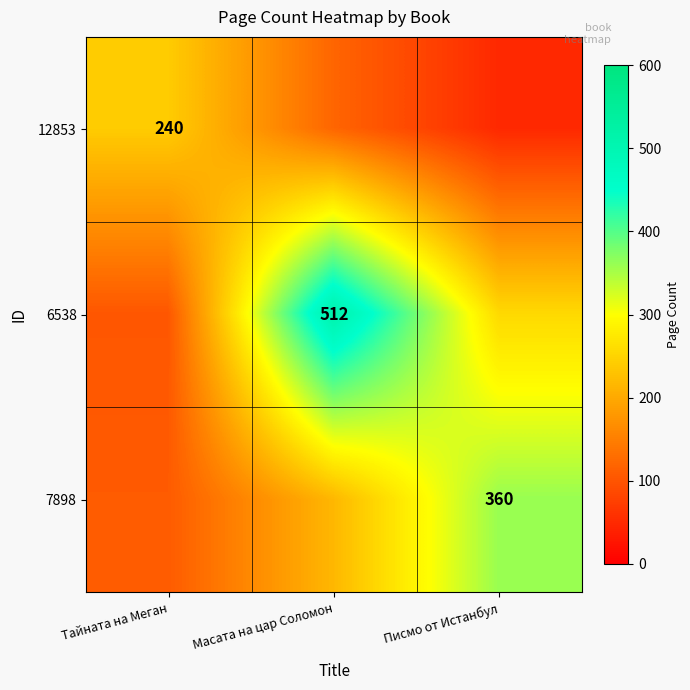

Is it true that 7898 equals 360.0 at Писмо от Истанбул?

True